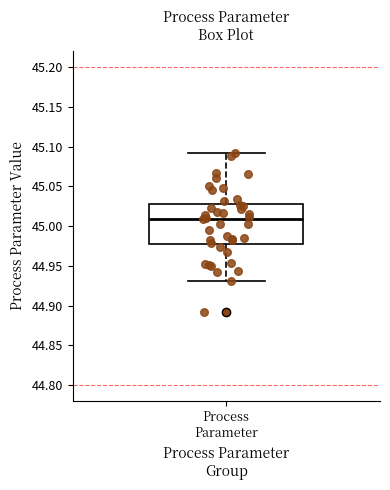

Where is the lower edge of the box for Process Parameter on the y-axis? The values are not printed on the chart, so give them approximately, as read against the axis.

44.98